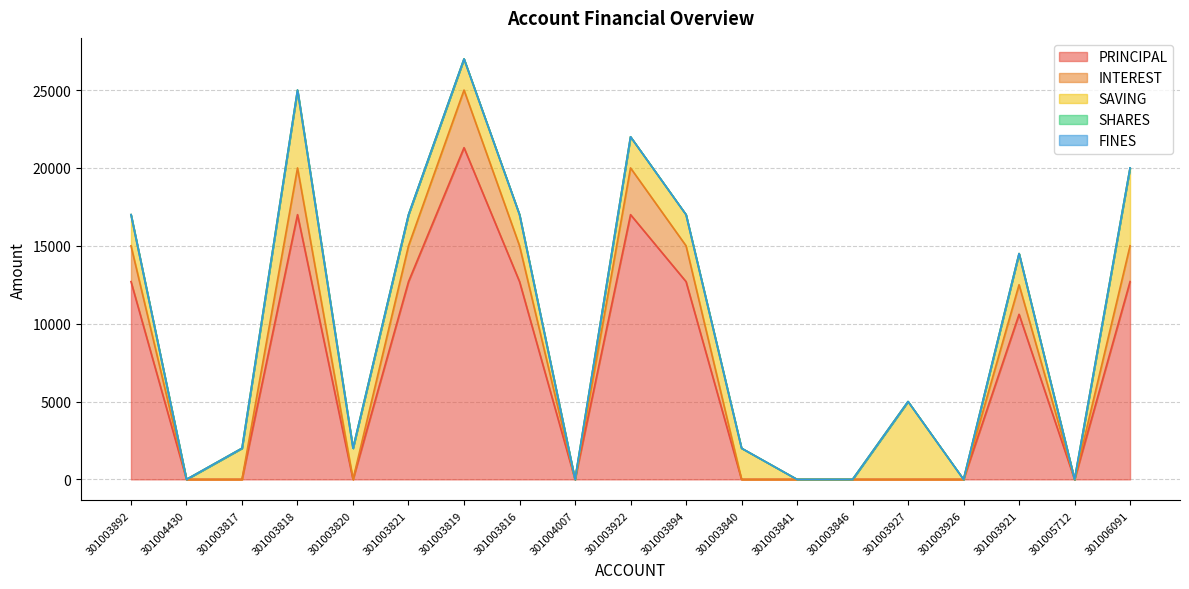

What position from the right is 301004007?

11